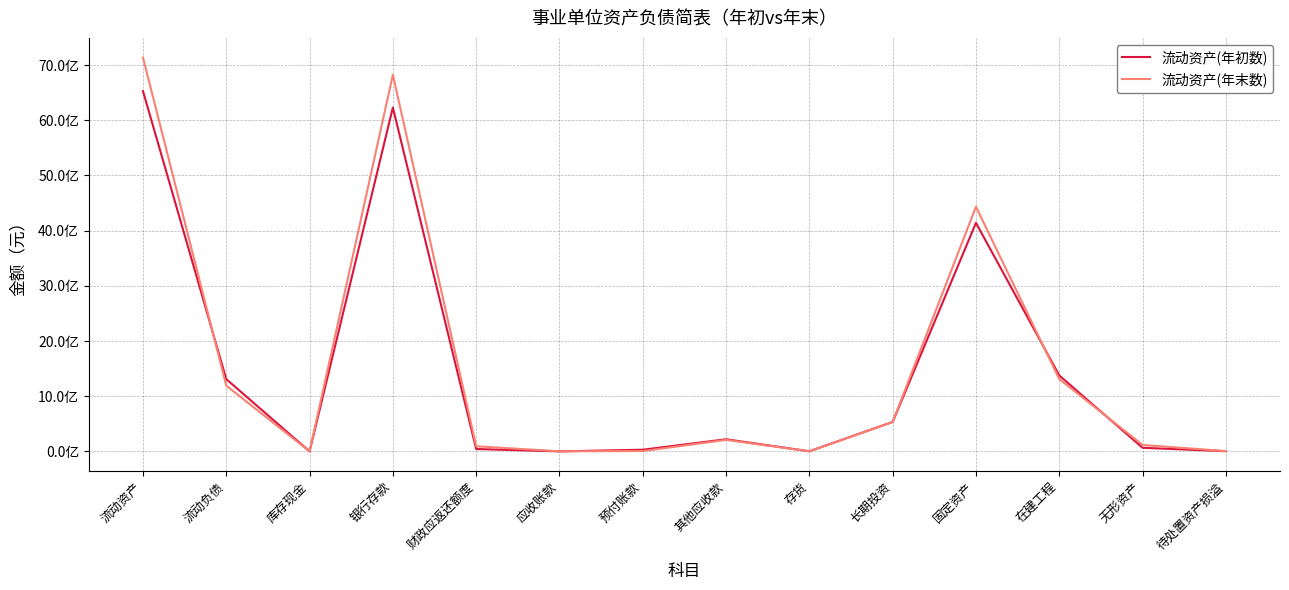

Reading left to right, transcribe all the data shown in this chart.

流动资产(年初数): 流动资产=6529058153.9	流动负债=1309510064.2	库存现金=162315.9	银行存款=6231463012.7	财政应返还额度=43572494.6	应收账款=477285.0	预付账款=30683702.9	其他应收款=220147037.6	存货=2552305.3	长期投资=533736856.3	固定资产=4141969495.7	在建工程=1376738835.1	无形资产=65767608.4	待处置资产损溢=4147431.6
流动资产(年末数): 流动资产=7136352570.3	流动负债=1191143315.4	库存现金=104337.2	银行存款=6823330473.2	财政应返还额度=93448144.2	应收账款=2166286.2	预付账款=6519204.5	其他应收款=208819810.9	存货=1964314.3	长期投资=533549005.5	固定资产=4433421230.8	在建工程=1311649527.8	无形资产=116988953.5	待处置资产损溢=5922134.8